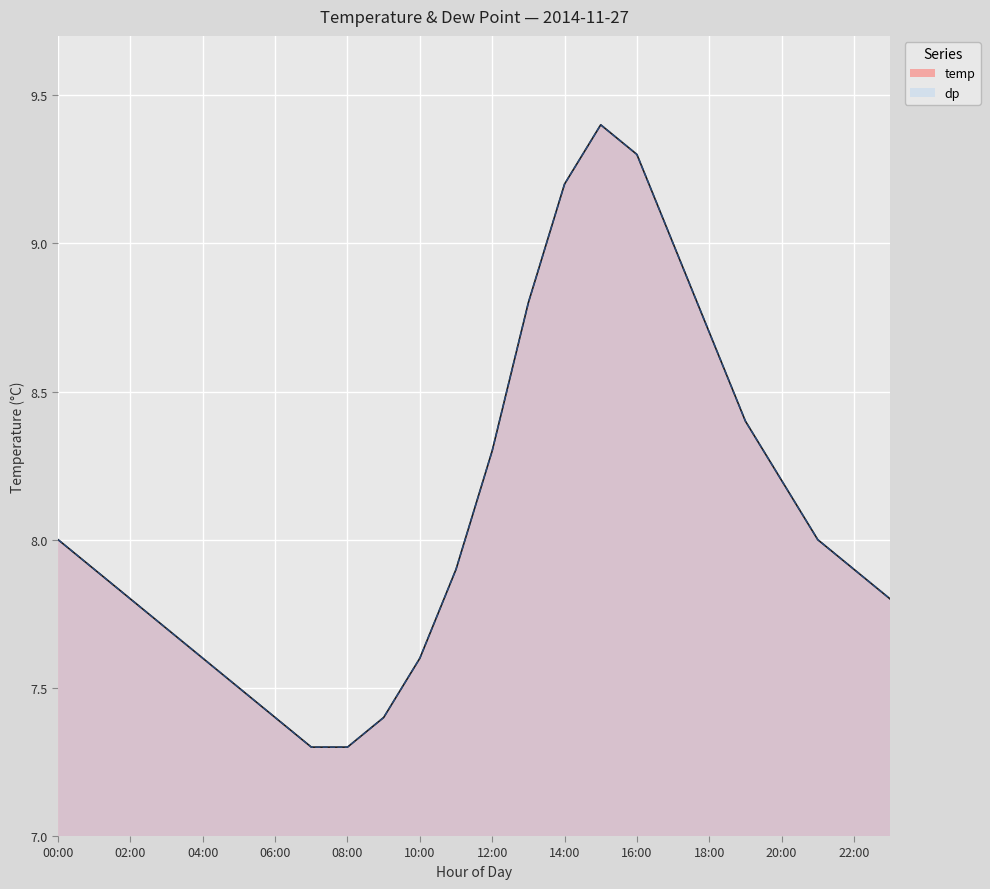

How many data points does each series have?

24